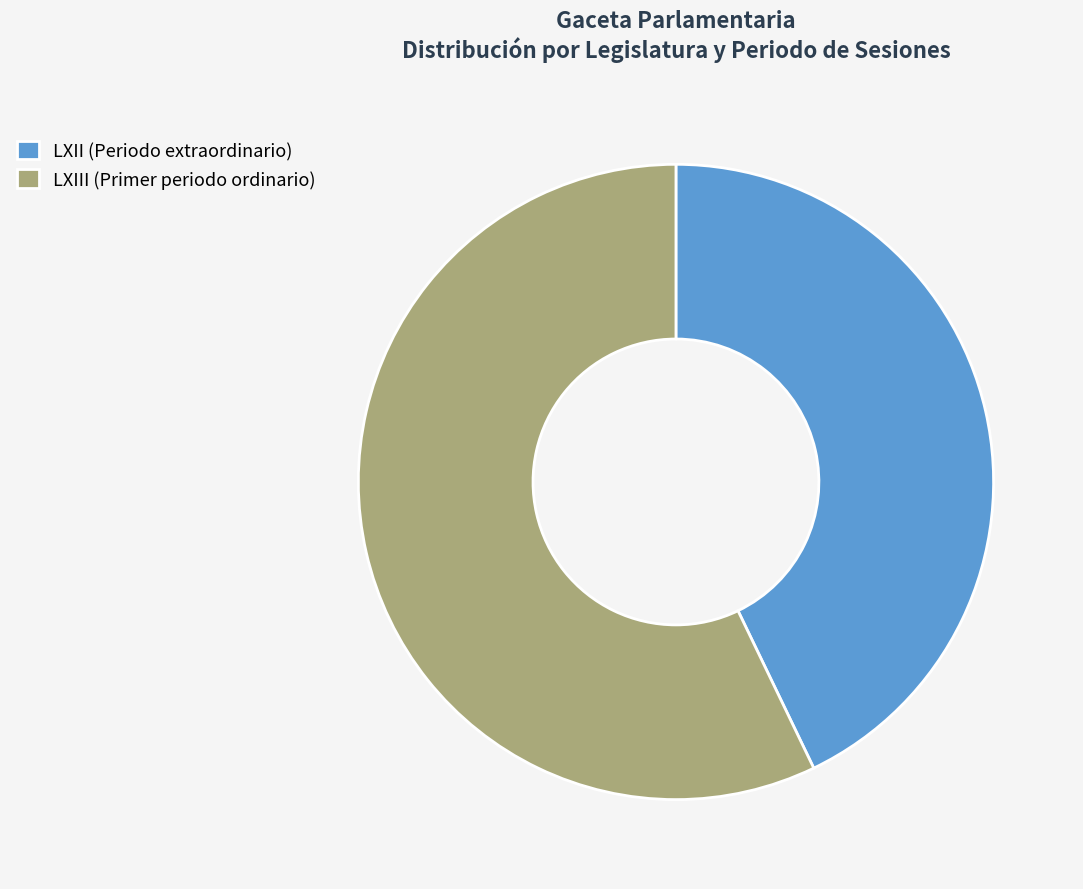

Does LXII (Periodo extraordinario) represent more than half of the total?

No